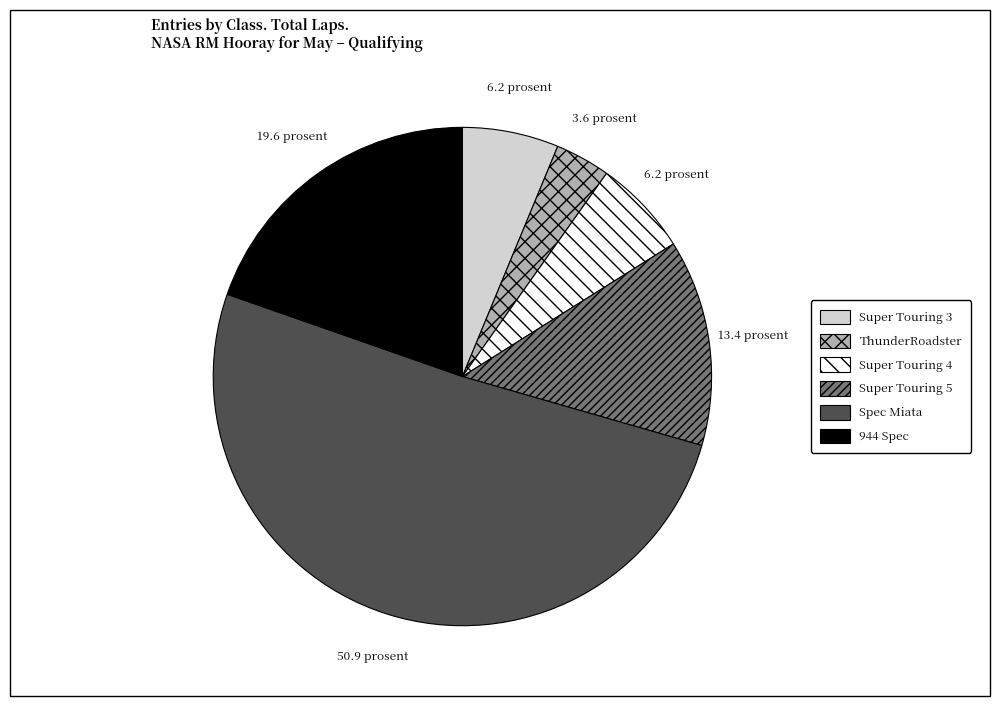

Combined, do Super Touring 3 and 944 Spec account for over 50%?

No